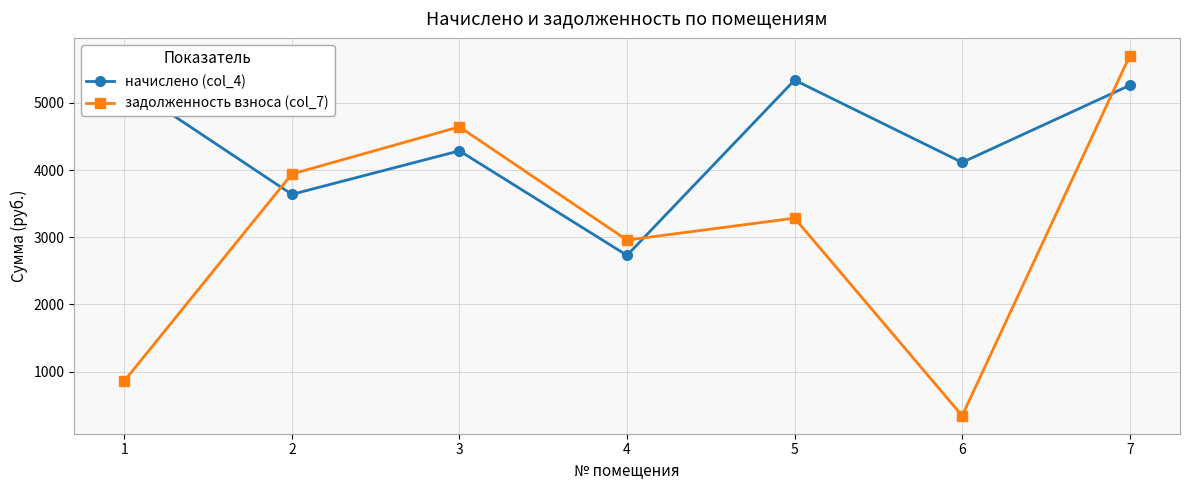

Rank the series by their average value, from lowest to highest.

задолженность взноса (col_7), начислено (col_4)